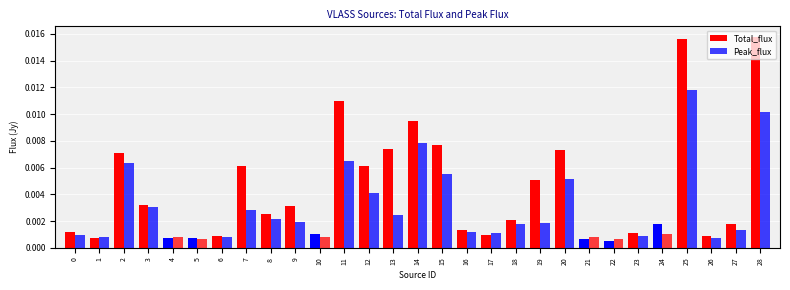

How many bars are there in each group?

2